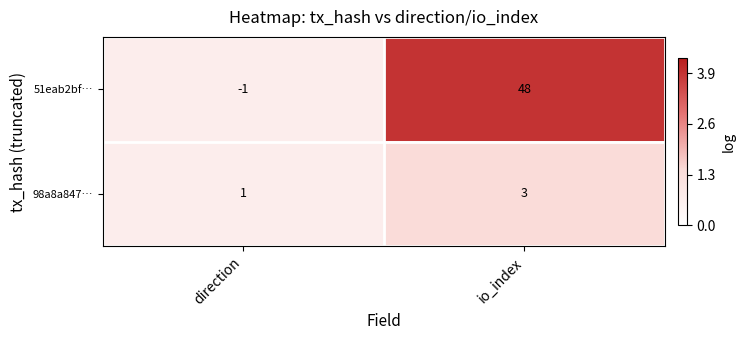

List the series in order of their peak value, highest first.

51eab2bf…, 98a8a847…